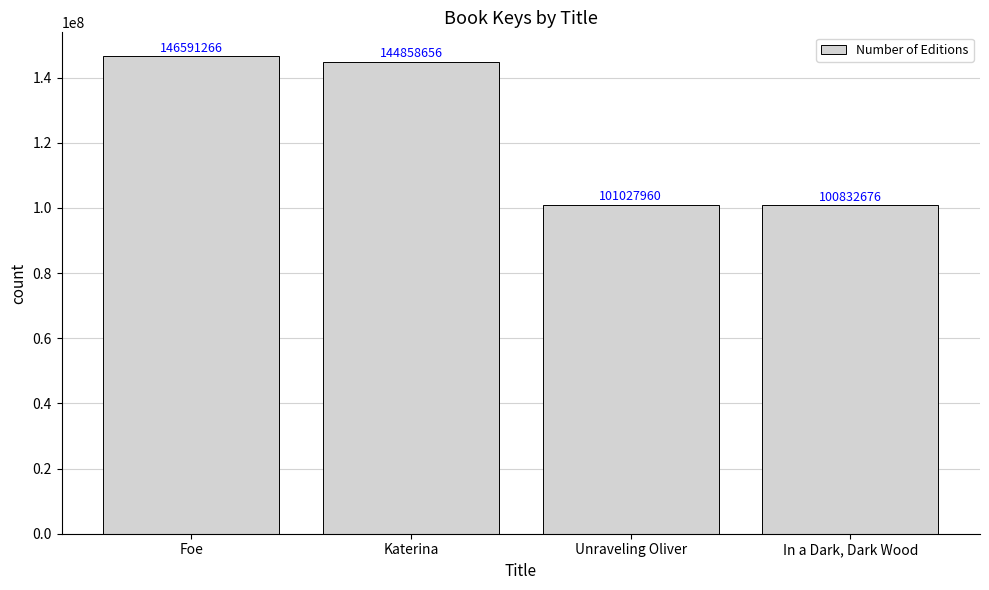

Reading left to right, what are all the values shown in this chart?

146591266	144858656	101027960	100832676